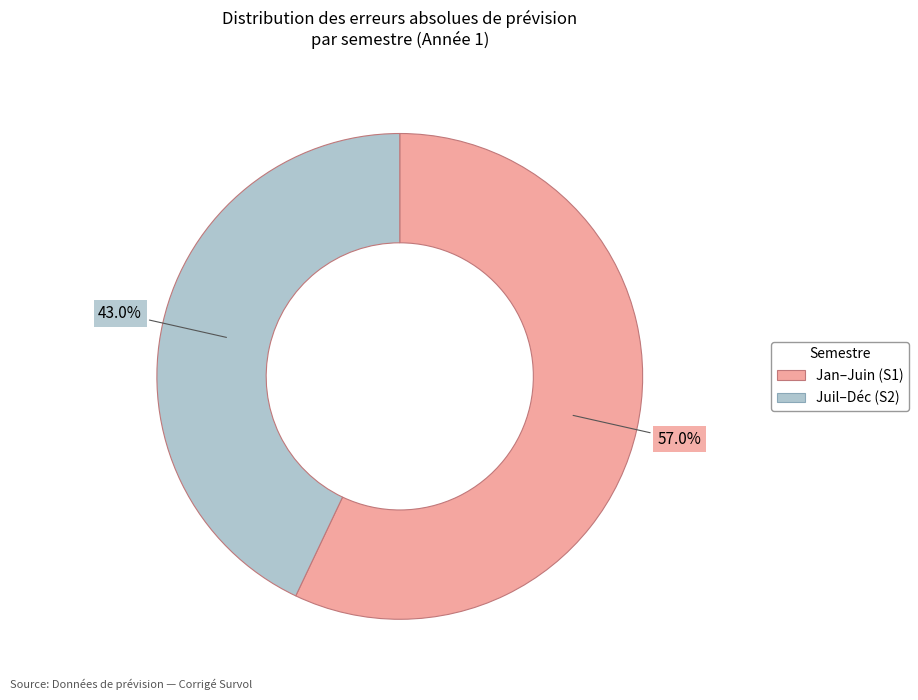

How many slices are in this pie chart?

2